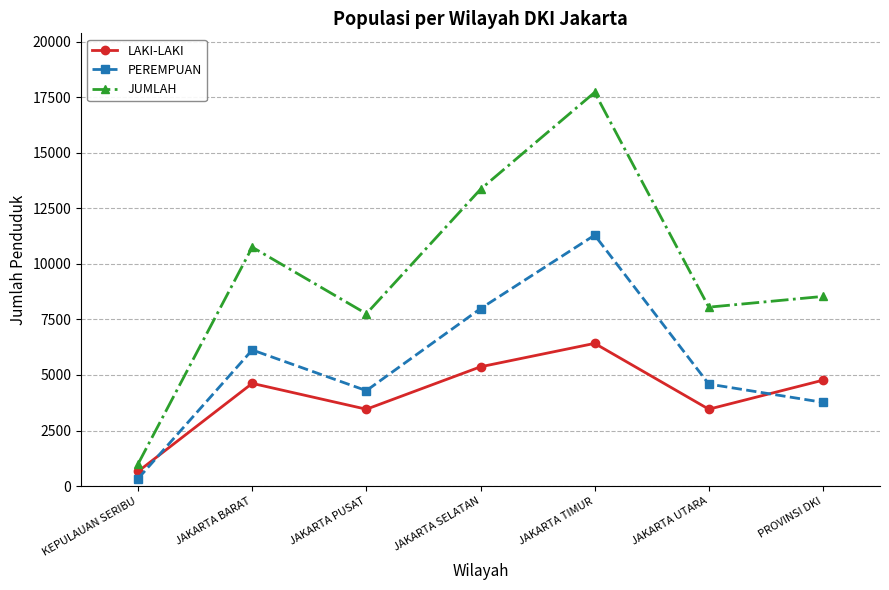

True or false: PEREMPUAN and JUMLAH cross at least once.

False